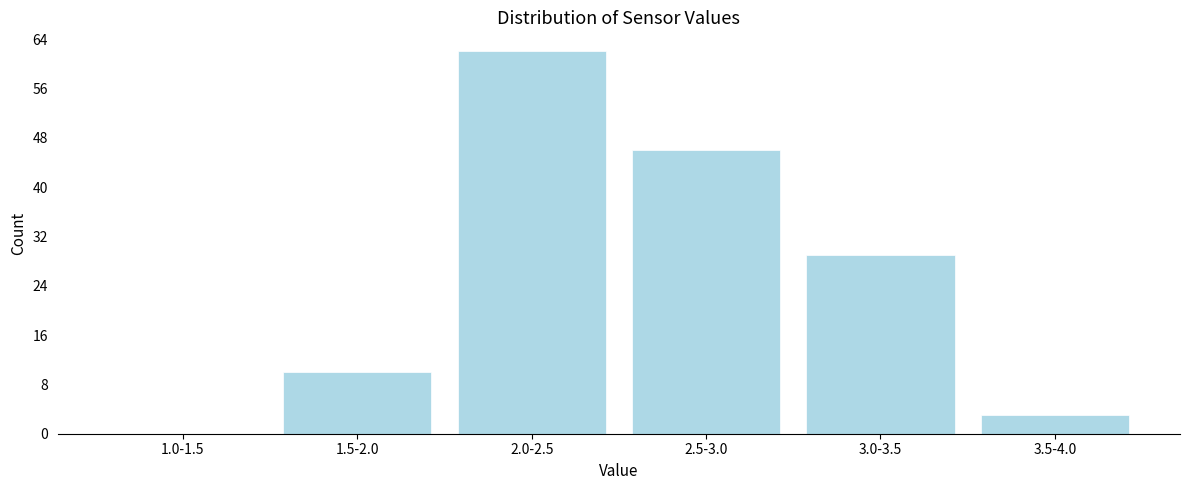

Reading left to right, list all the values displayed in this chart.

1.0-1.5=0	1.5-2.0=10	2.0-2.5=62	2.5-3.0=46	3.0-3.5=29	3.5-4.0=3